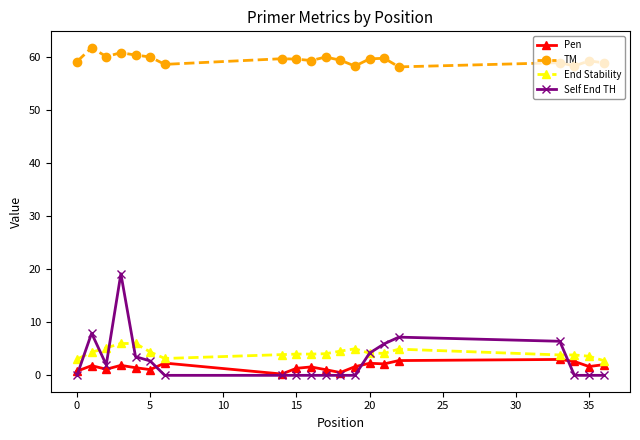

Which series has the largest range (max minus min)?

Self End TH